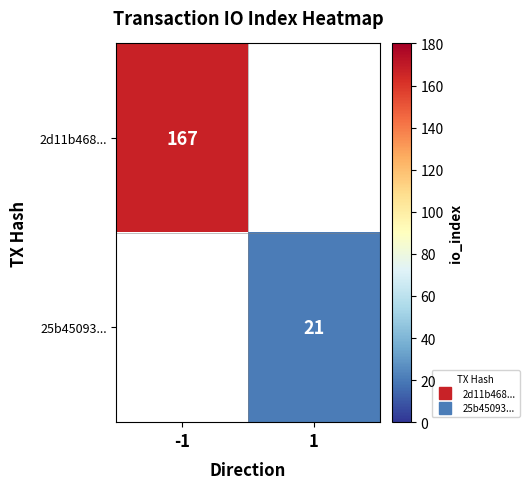

At how many categories does at least one series exceed 126?

1